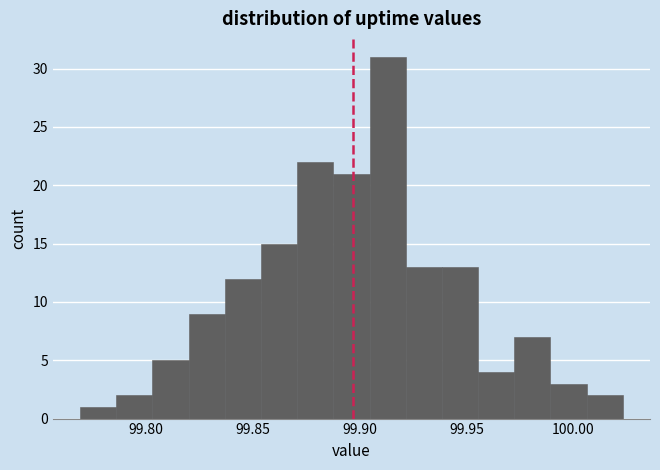

Read against the x-axis, roughly where is the centre of the tallest bar?

99.915